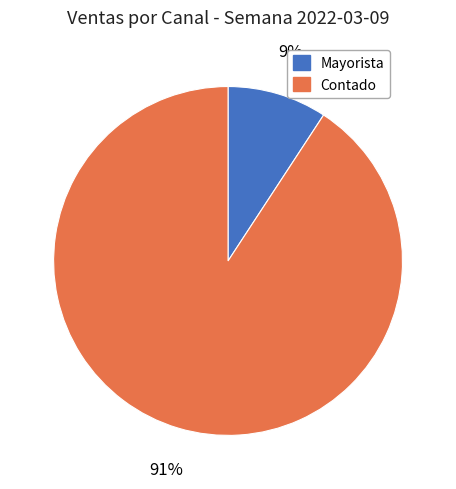

Is it true that Mayorista is 9% of the pie?

True